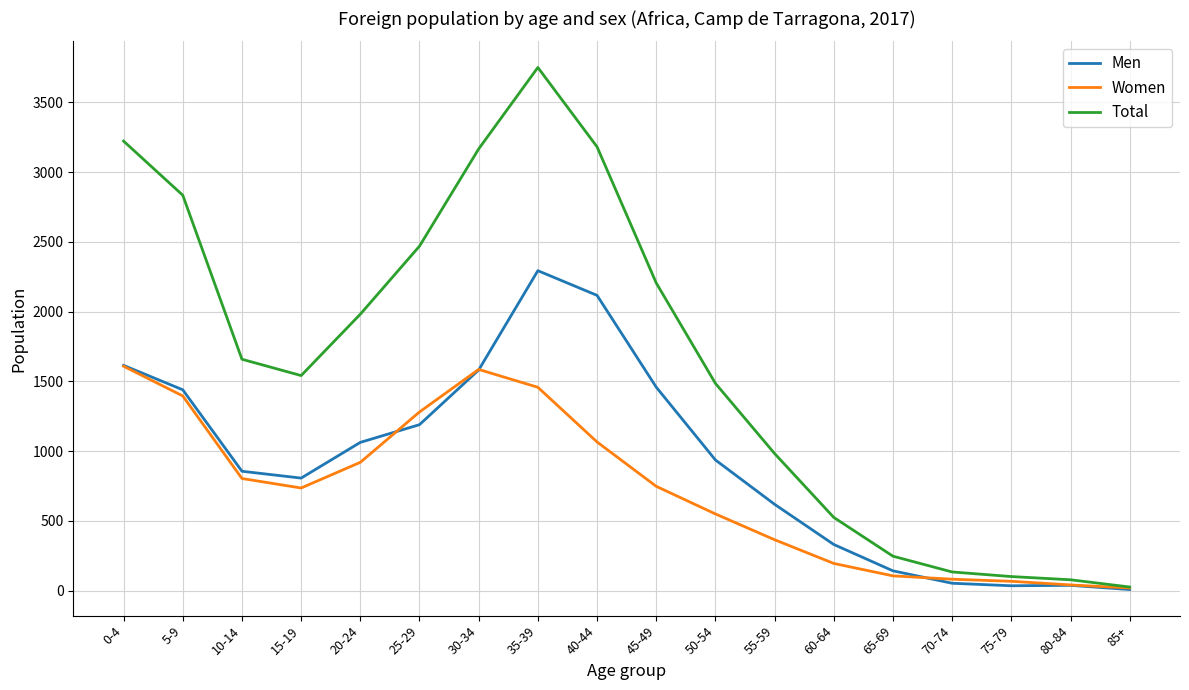

At which category is the sum across all series the highest?

35-39